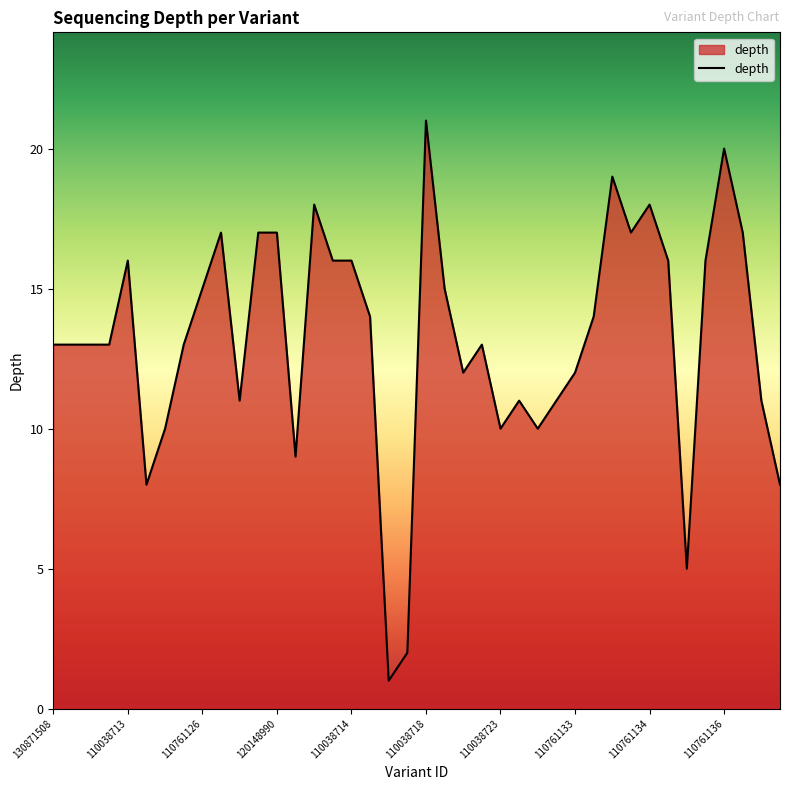

What is the maximum value shown in the chart?

21